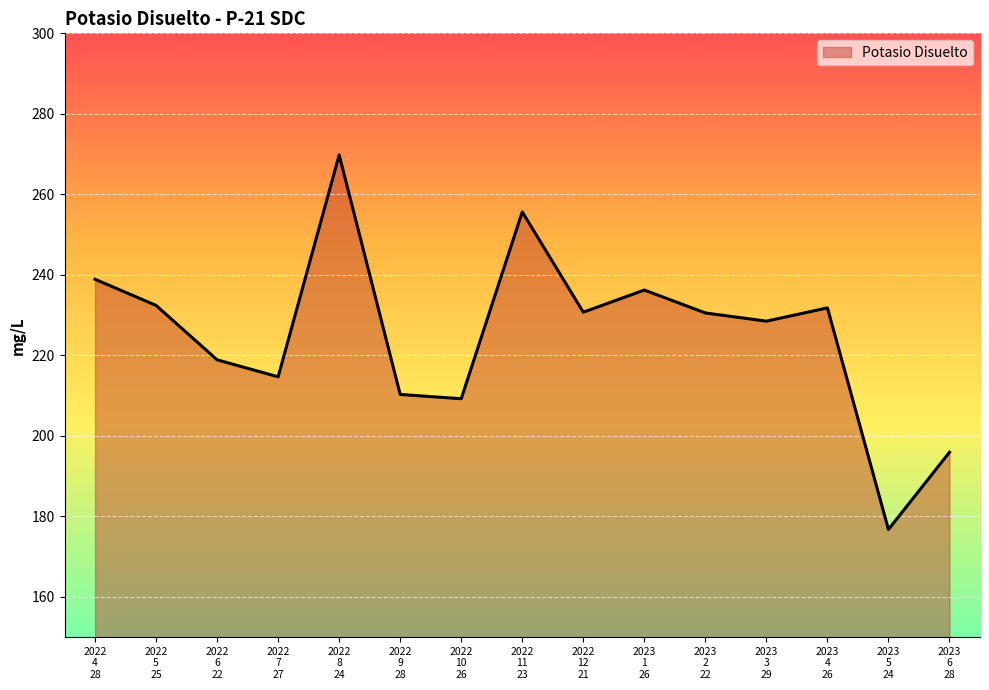

At which category does the data reach its first local valley?

2022
7
27